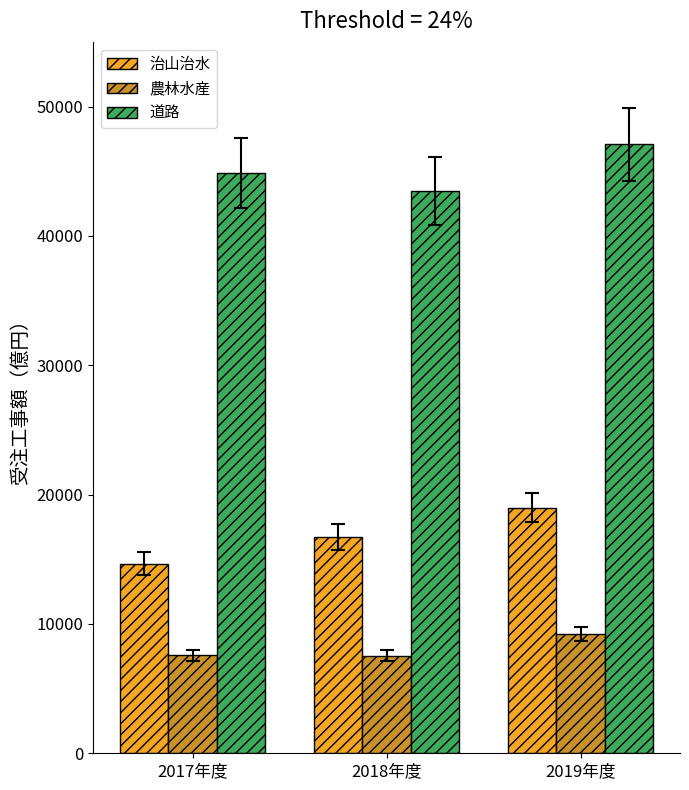

Which series has the largest range (max minus min)?

治山治水